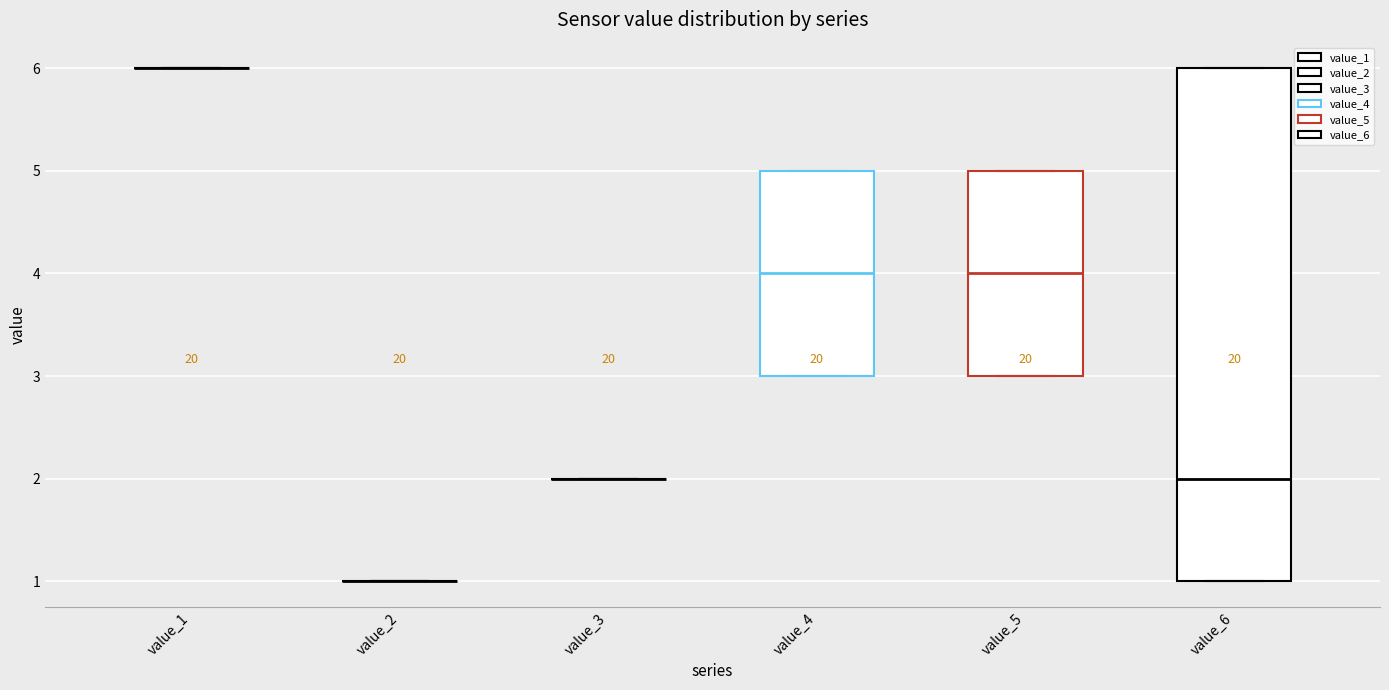

Reading left to right, transcribe this box plot: for each box, give where its median line is, the range the box spans, and where its two whiskers end, as read against the y-axis. The values are not printed on the chart, so give them approximately, as read against the axis.

value_1: box collapsed to a line at 6, whiskers 6 to 6
value_2: box collapsed to a line at 1, whiskers 1 to 1
value_3: box collapsed to a line at 2, whiskers 2 to 2
value_4: median 4, box 3 to 5, whiskers 3 to 5
value_5: median 4, box 3 to 5, whiskers 3 to 5
value_6: median 2, box 1 to 6, whiskers 1 to 6